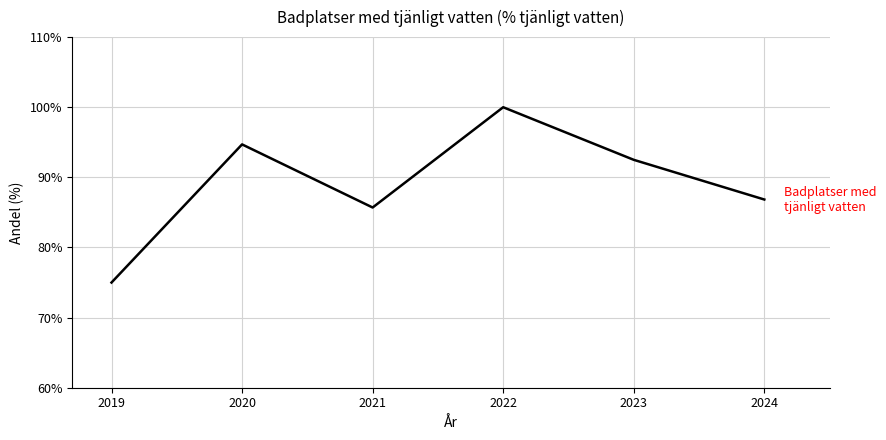

At which category does the chart reach its peak across all series?

2022